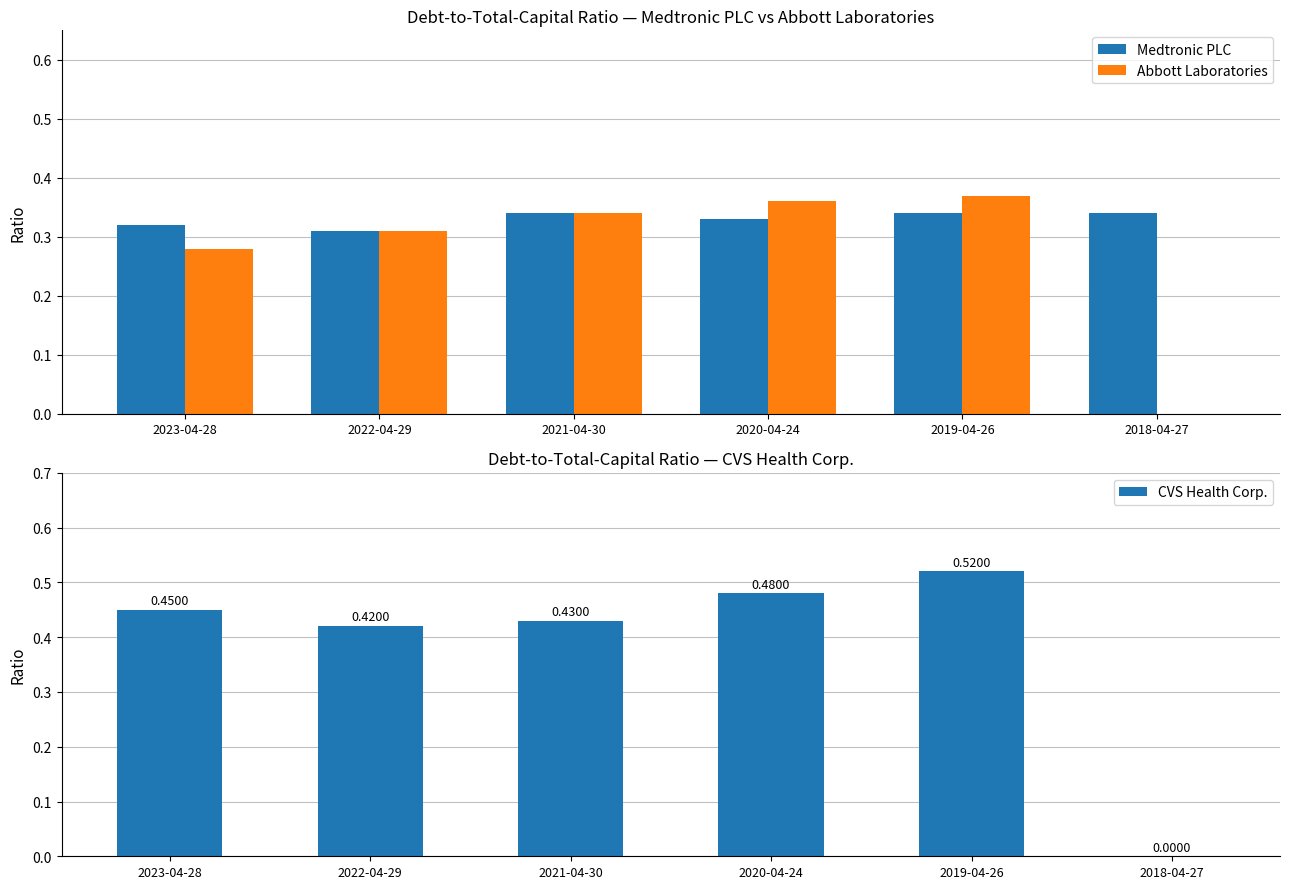

Reading left to right, what are all the values shown in this chart?

Medtronic PLC: 2023-04-28=0.3	2022-04-29=0.3	2021-04-30=0.3	2020-04-24=0.3	2019-04-26=0.3	2018-04-27=0.3
Abbott Laboratories: 2023-04-28=0.3	2022-04-29=0.3	2021-04-30=0.3	2020-04-24=0.4	2019-04-26=0.4	2018-04-27=0.0
CVS Health Corp.: 2023-04-28=0.5	2022-04-29=0.4	2021-04-30=0.4	2020-04-24=0.5	2019-04-26=0.5	2018-04-27=0.0